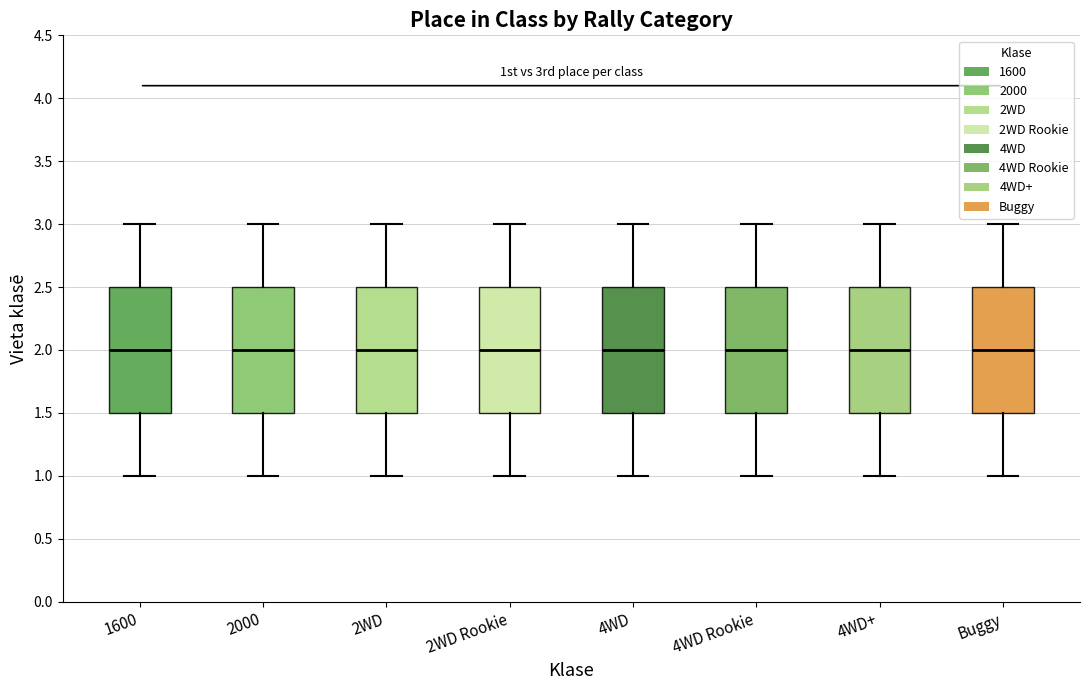

Reading left to right, transcribe this box plot: for each box, give where its median line is, the range the box spans, and where its two whiskers end, as read against the y-axis. The values are not printed on the chart, so give them approximately, as read against the axis.

1600: median 2.0, box 1.5 to 2.5, whiskers 1.0 to 3.0
2000: median 2.0, box 1.5 to 2.5, whiskers 1.0 to 3.0
2WD: median 2.0, box 1.5 to 2.5, whiskers 1.0 to 3.0
2WD Rookie: median 2.0, box 1.5 to 2.5, whiskers 1.0 to 3.0
4WD: median 2.0, box 1.5 to 2.5, whiskers 1.0 to 3.0
4WD Rookie: median 2.0, box 1.5 to 2.5, whiskers 1.0 to 3.0
4WD+: median 2.0, box 1.5 to 2.5, whiskers 1.0 to 3.0
Buggy: median 2.0, box 1.5 to 2.5, whiskers 1.0 to 3.0